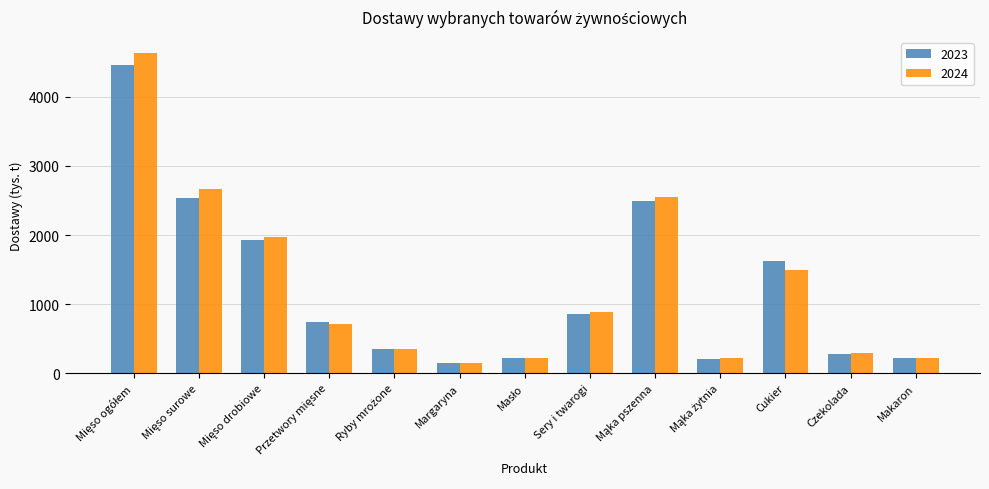

True or false: 2023 has a value of 276 at Czekolada.

True